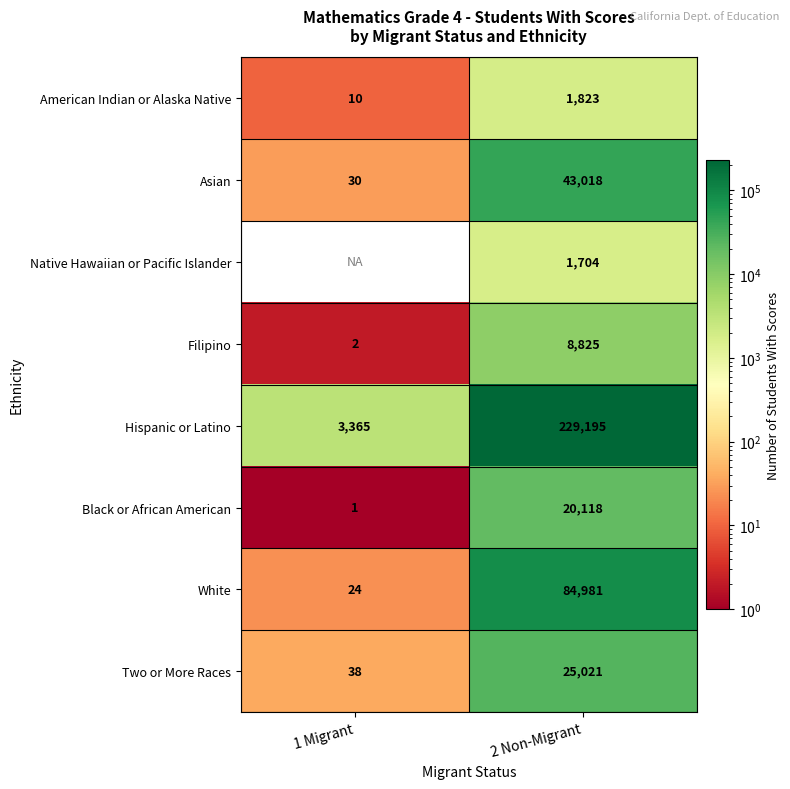

Is it true that American Indian or Alaska Native equals 5 at 1 Migrant?

False